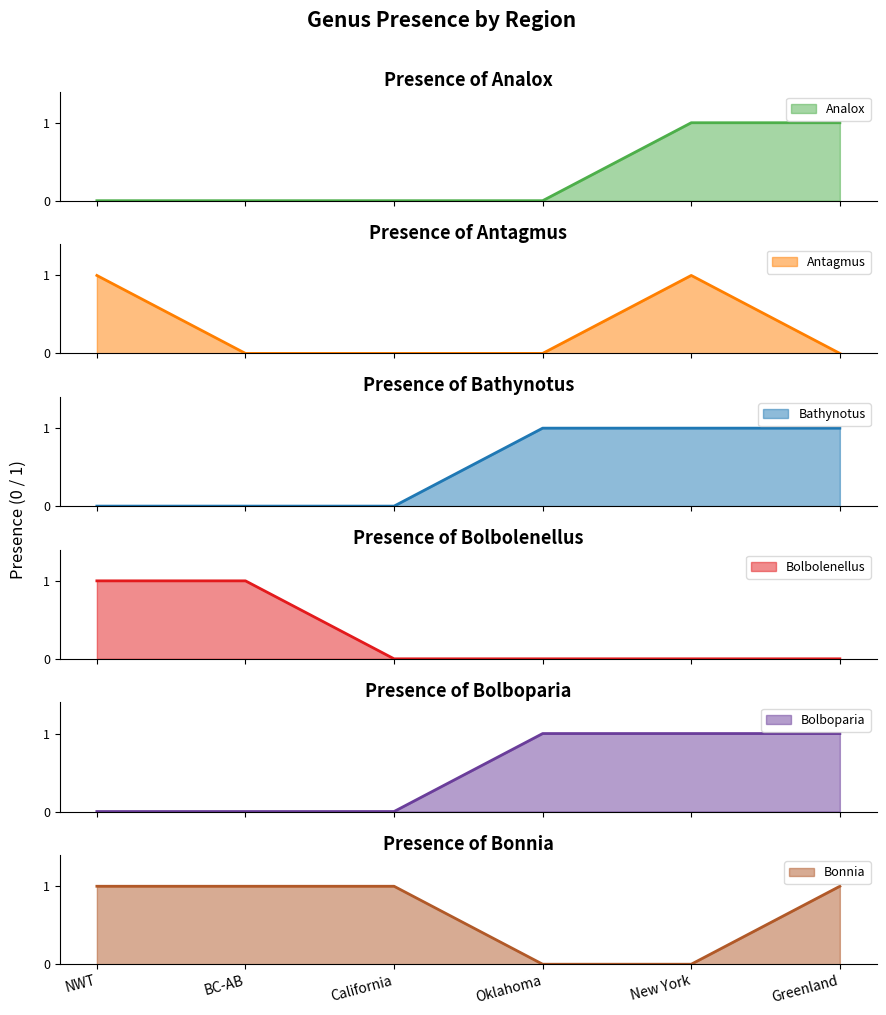

True or false: Bolbolenellus has a value of 1 at New York.

False